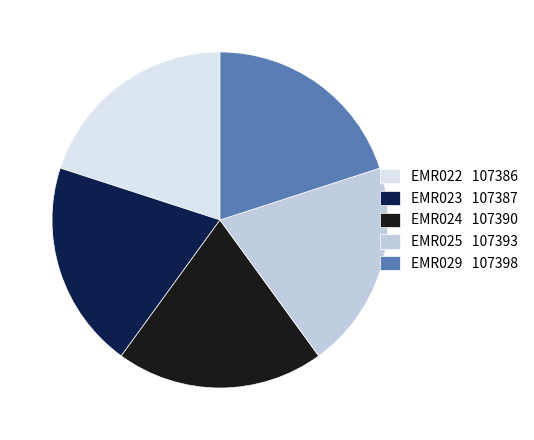

What is the ratio of the value at EMR024 107390 to the value at EMR022 107386?

1.0